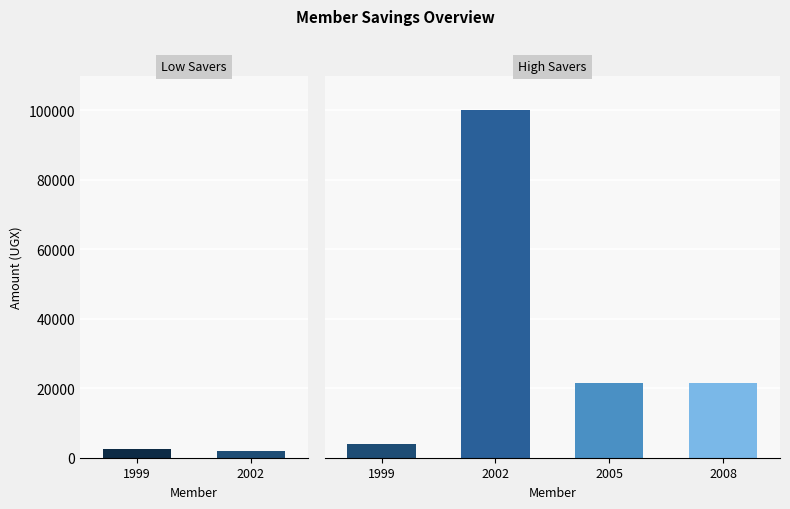

At how many categories does at least one series exceed 82390?

1